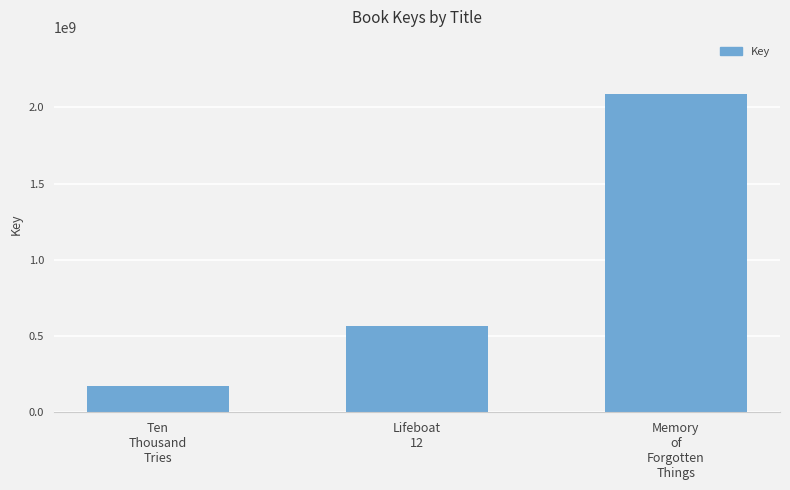

Rank the categories by value from lowest to highest.

Ten
Thousand
Tries, Lifeboat
12, Memory
of
Forgotten
Things